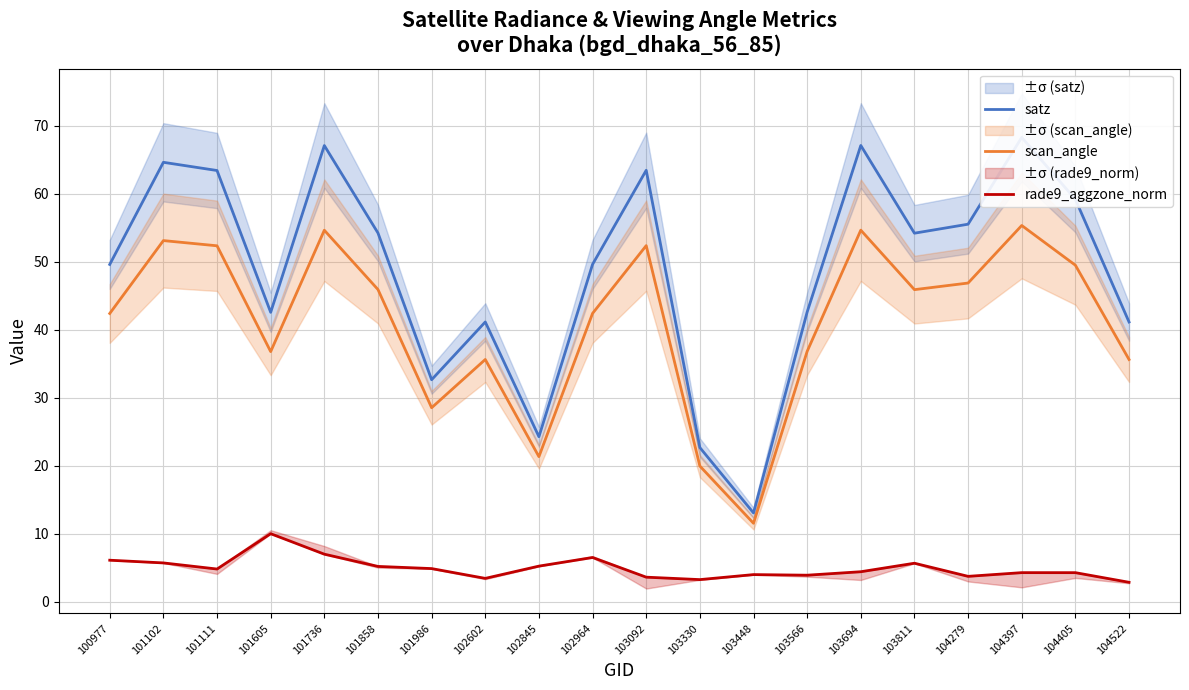

What is the difference between the maximum and minimum values in the satz series?

55.2